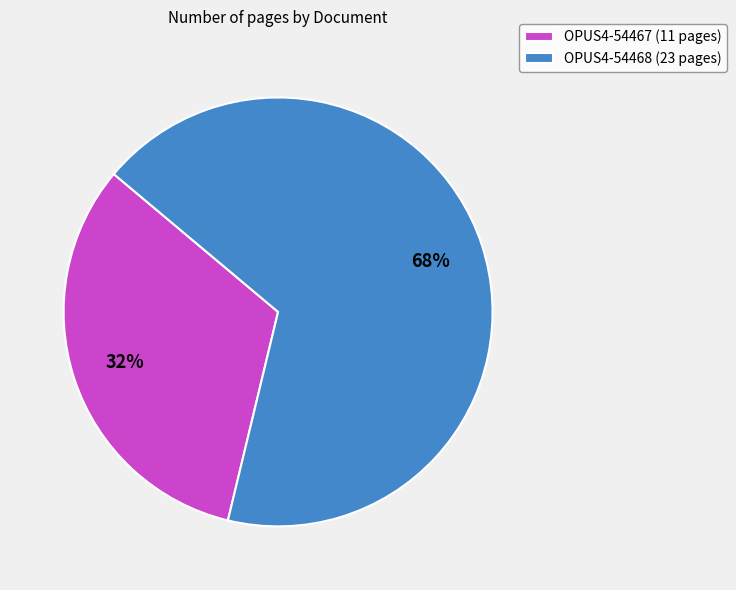

To the nearest percent, what is the combined percentage of OPUS4-54468 (23 pages) and OPUS4-54467 (11 pages)?

100%